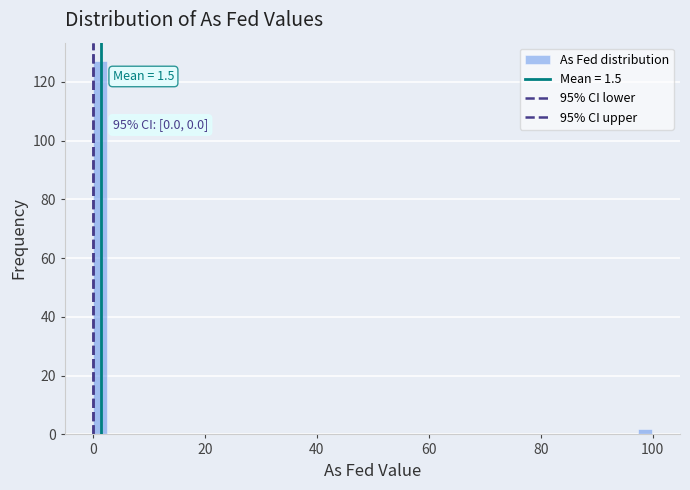

Around what value on the x-axis is the tallest bar? Give the approximate position of its centre, as read against the axis.

2